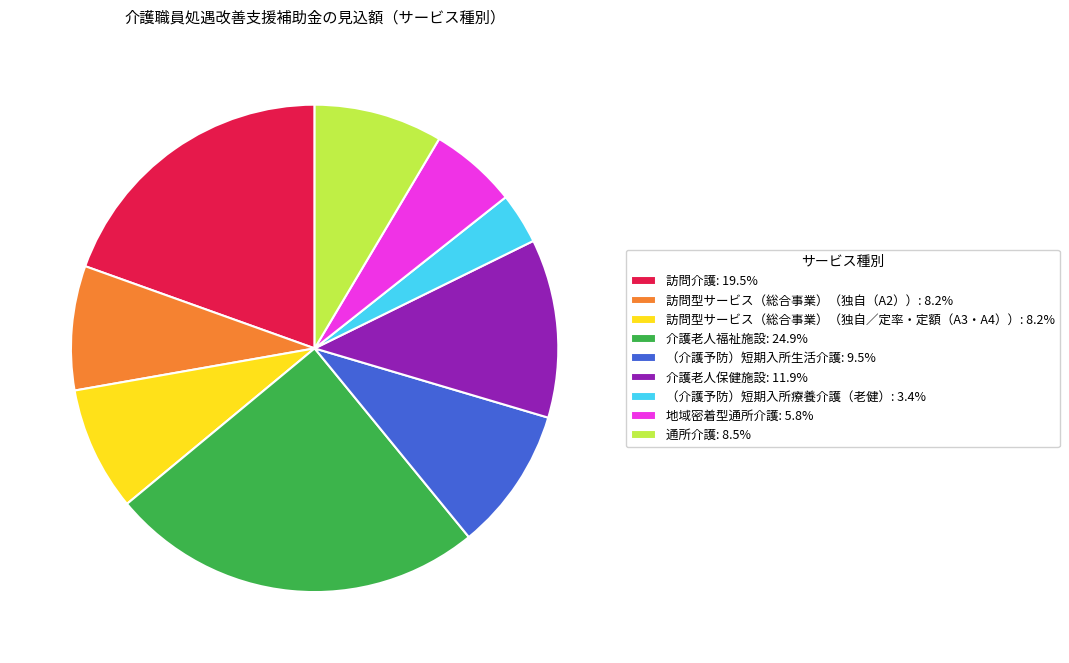

How many slices are in this pie chart?

9